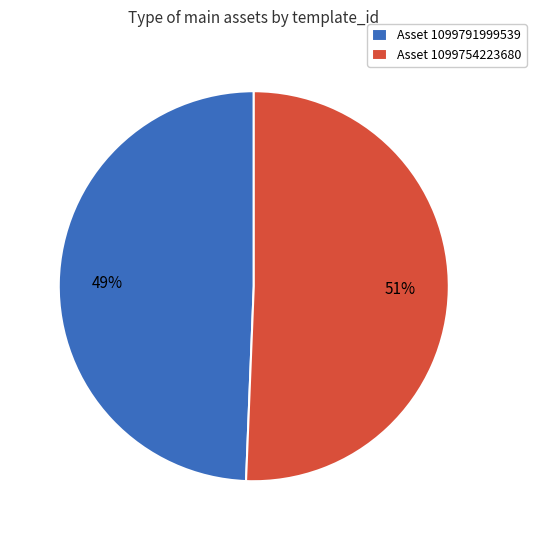

Which category has the smallest portion of the pie?

Asset 1099791999539